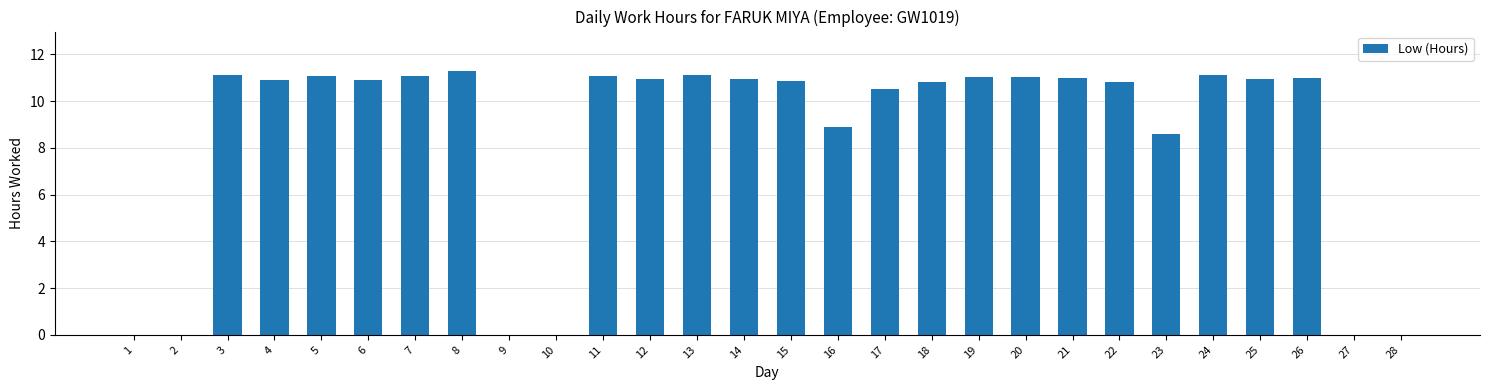

At which category does the chart reach its peak across all series?

8